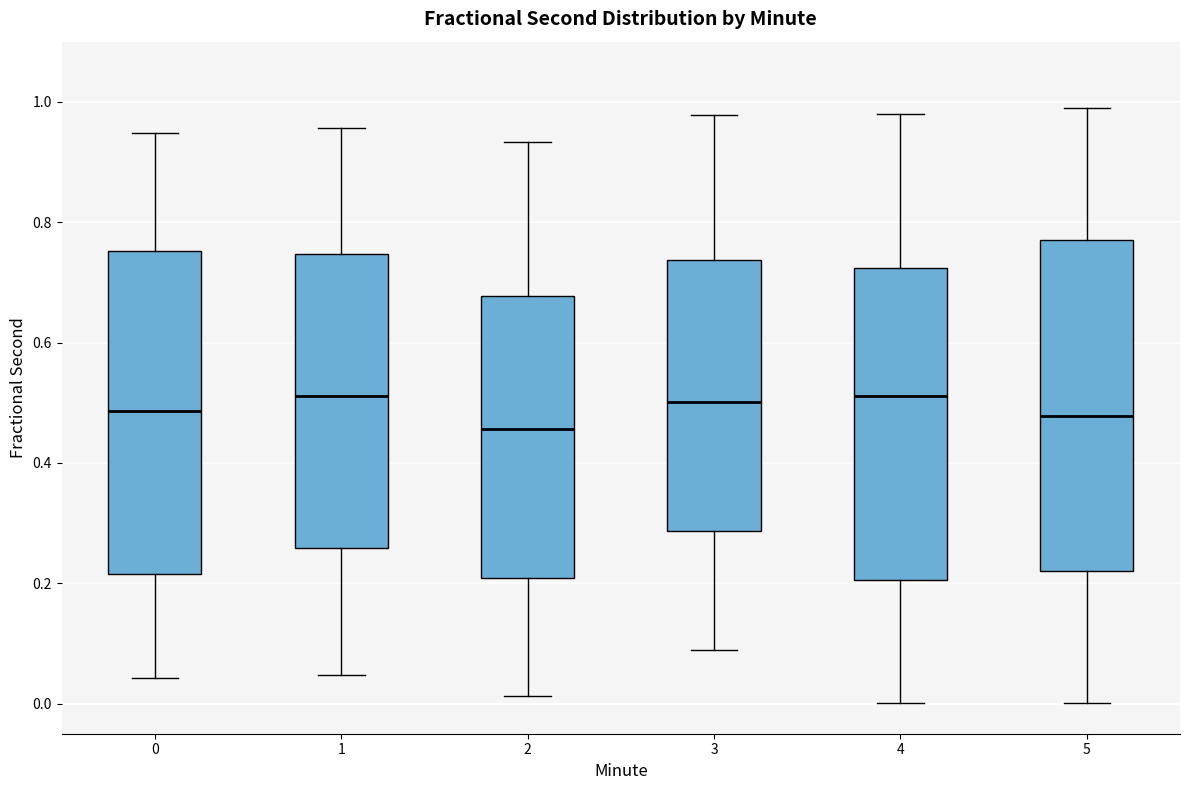

Reading left to right, transcribe this box plot: for each box, give where its median line is, the range the box spans, and where its two whiskers end, as read against the y-axis. The values are not printed on the chart, so give them approximately, as read against the axis.

0: median 0.48, box 0.22 to 0.76, whiskers 0.04 to 0.94
1: median 0.52, box 0.26 to 0.74, whiskers 0.04 to 0.96
2: median 0.46, box 0.20 to 0.68, whiskers 0.02 to 0.94
3: median 0.50, box 0.28 to 0.74, whiskers 0.08 to 0.98
4: median 0.52, box 0.20 to 0.72, whiskers 0.00 to 0.98
5: median 0.48, box 0.22 to 0.76, whiskers 0.00 to 0.98